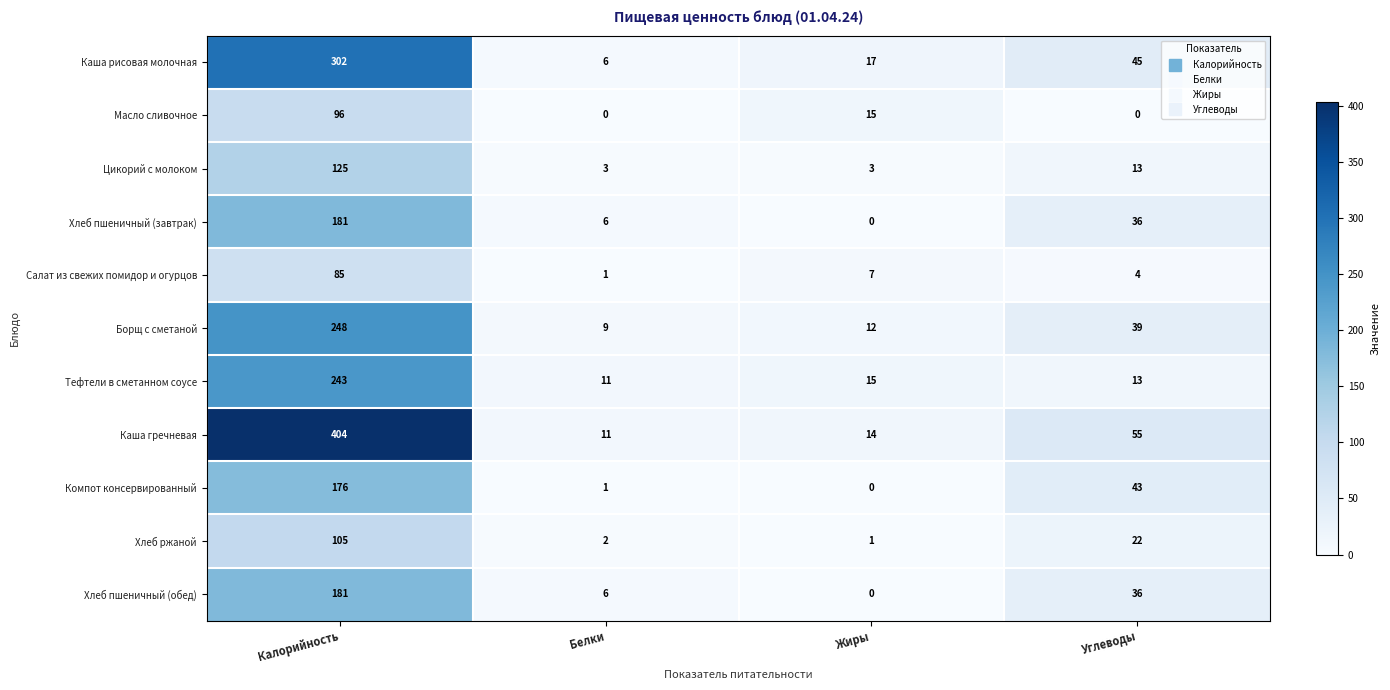

List the labels in order of Компот консервированный value, smallest first.

Жиры, Белки, Углеводы, Калорийность